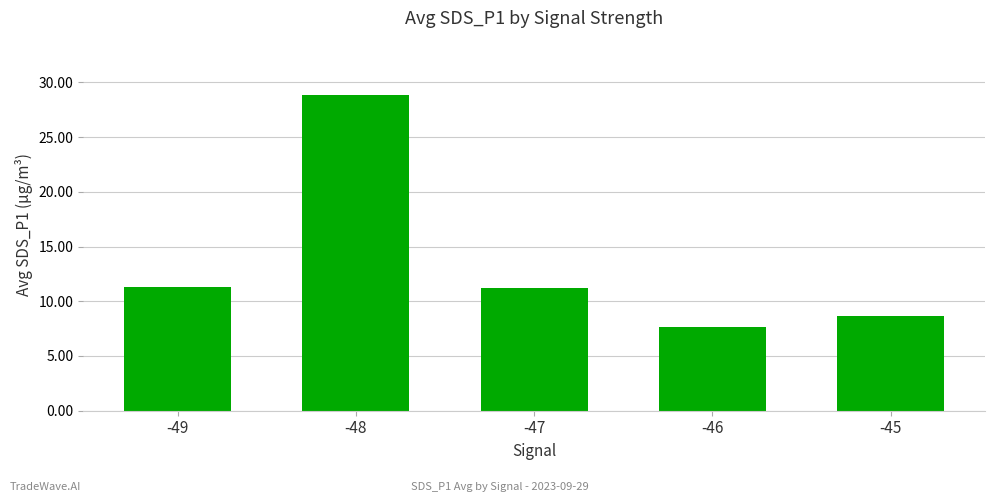

What is the value of the 1st bar from the left?

11.3